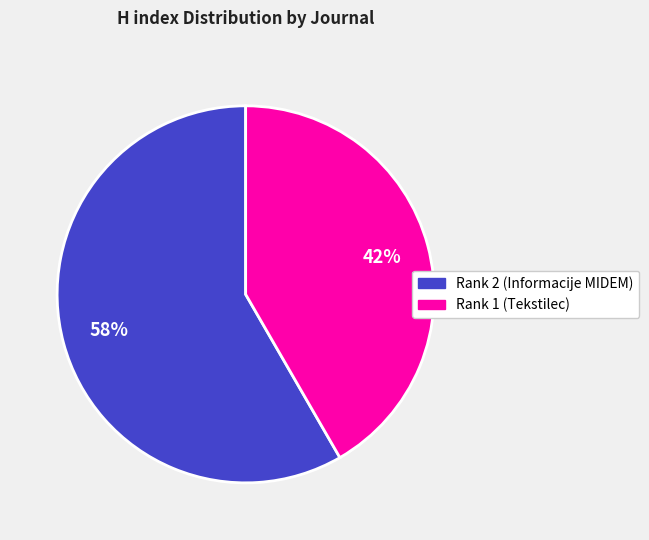

To the nearest percent, what portion does Rank 1 (Tekstilec) represent?

42%